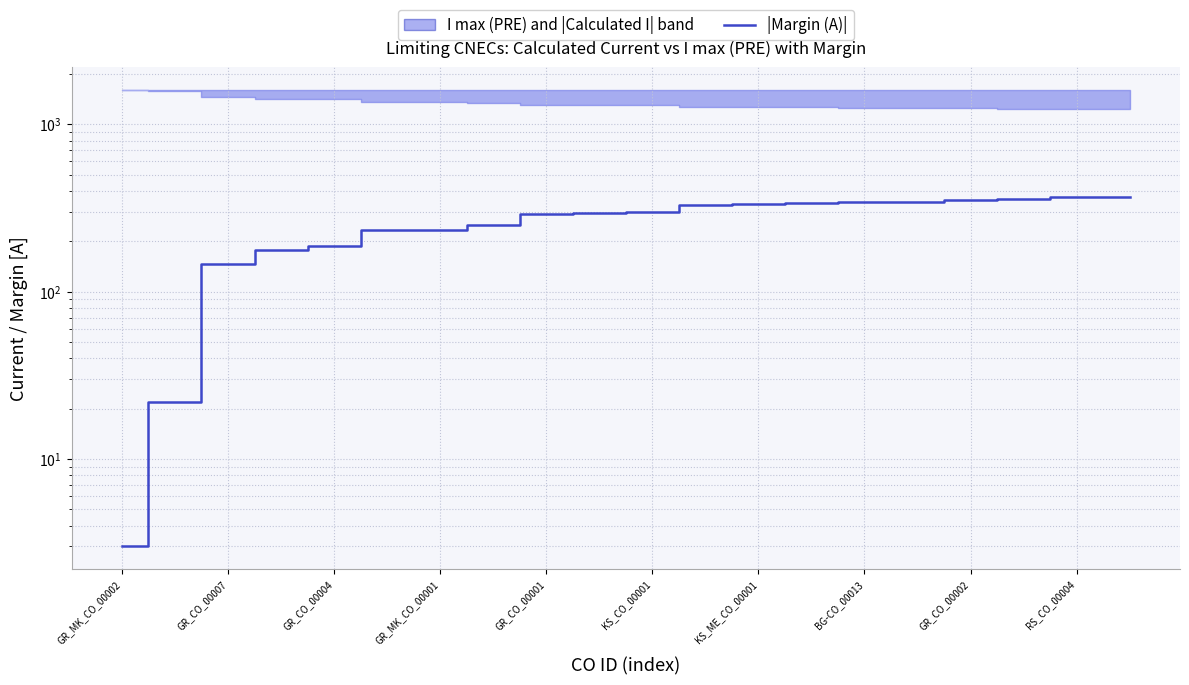

What is the average value?

264